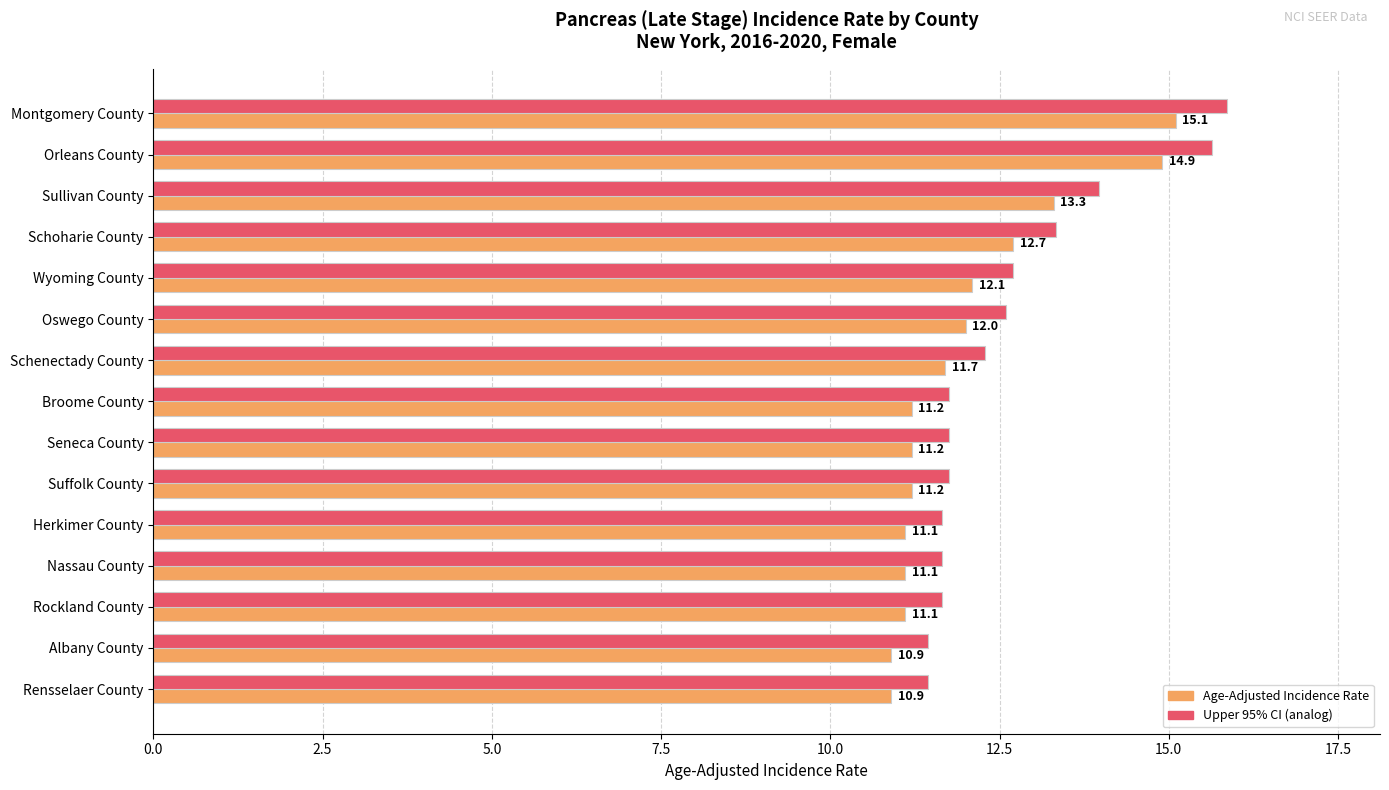

What is the difference between the second highest and second lowest values in the Upper 95% CI (analog) series?

4.2